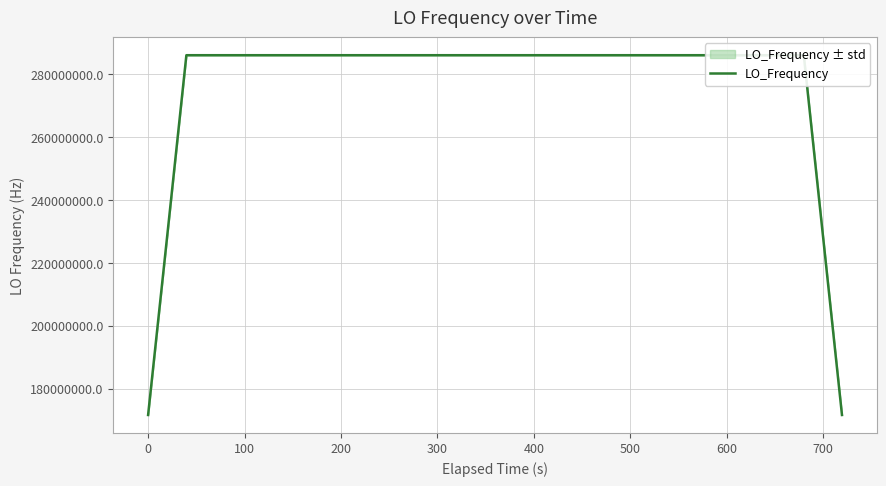

What is the lowest value of the LO_Frequency series?

171628199.2